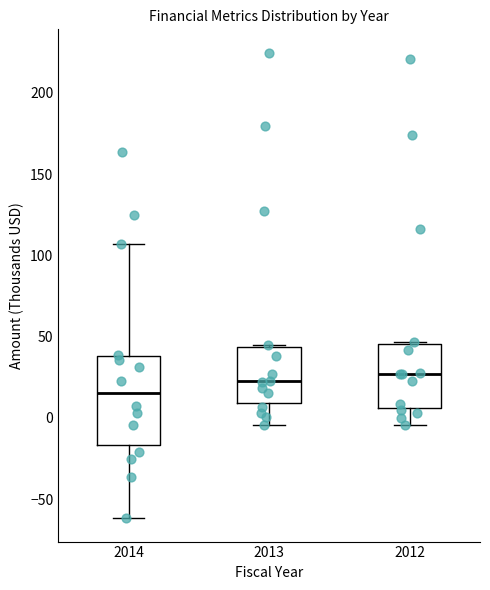

Reading left to right, transcribe this box plot: for each box, give where its median line is, the range the box spans, and where its two whiskers end, as read against the y-axis. The values are not printed on the chart, so give them approximately, as read against the axis.

2014: median 15, box -15 to 40, whiskers -60 to 105
2013: median 20, box 10 to 45, whiskers -5 to 45 (just above the box's upper edge)
2012: median 25, box 5 to 45, whiskers -5 to 45